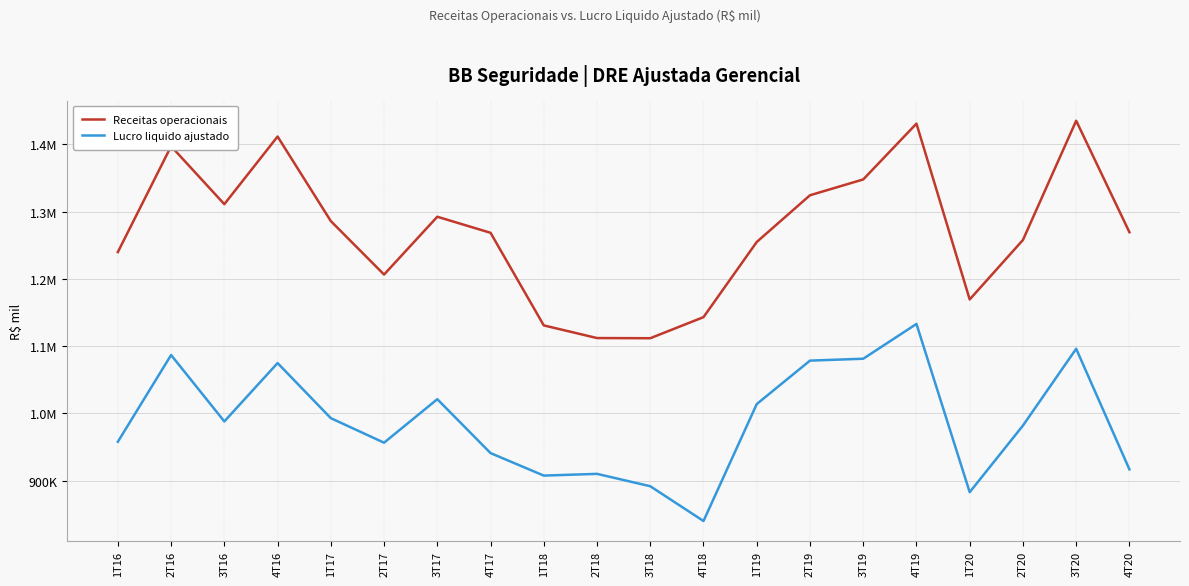

True or false: Receitas operacionais has a value of 1430888 at 4T19.

True